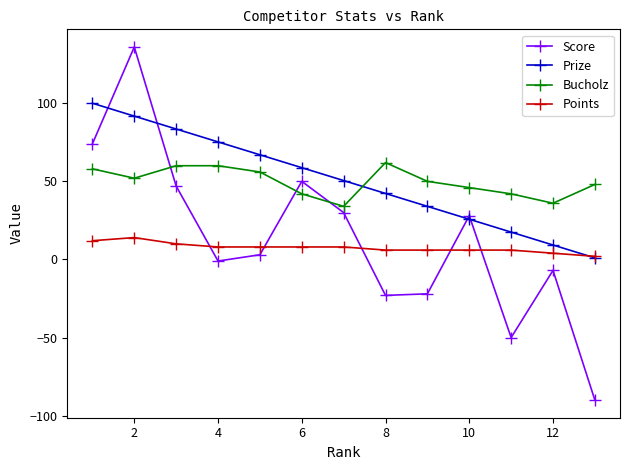

Which series has the widest spread of values?

Score